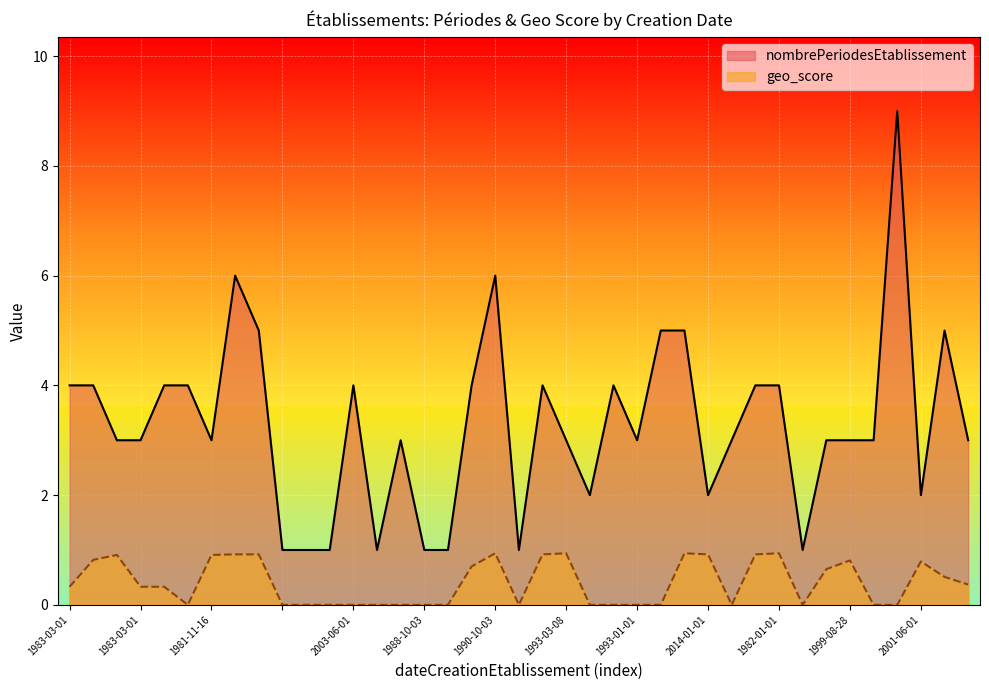

Which has a higher value, 1995-07-14 or 1993-01-01?

1995-07-14